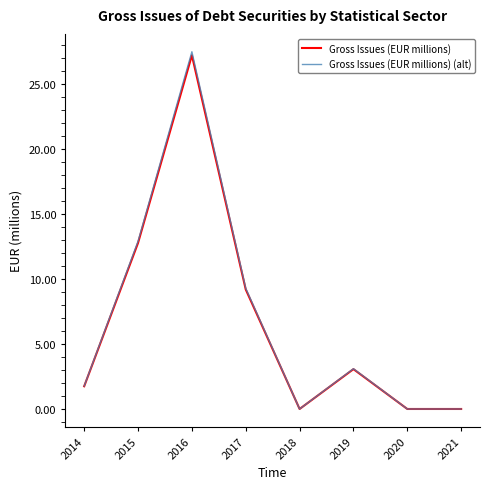

Where is the first local maximum for Gross Issues (EUR millions)?

2016